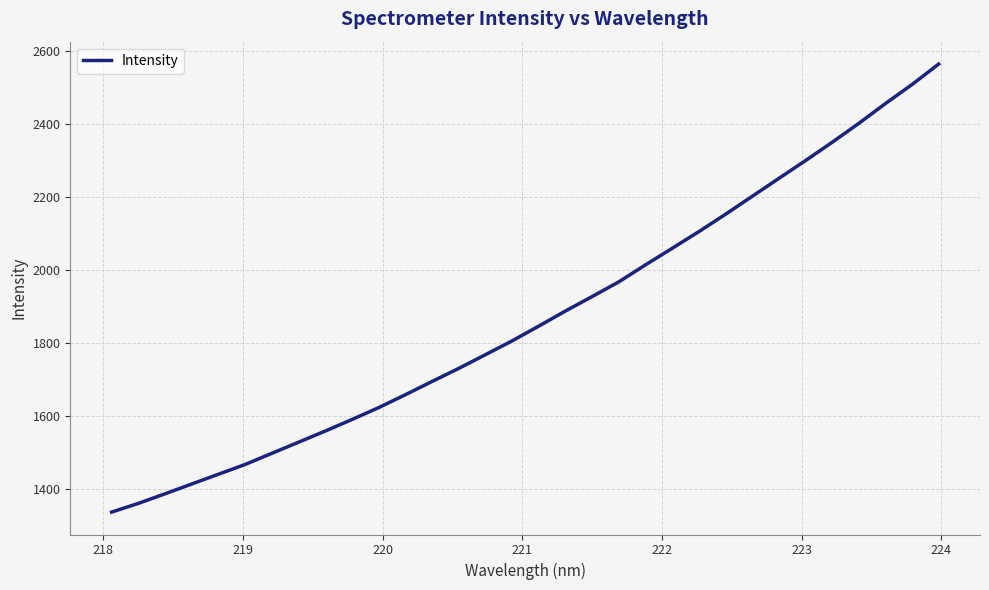

What is the greatest value displayed?

2563.7